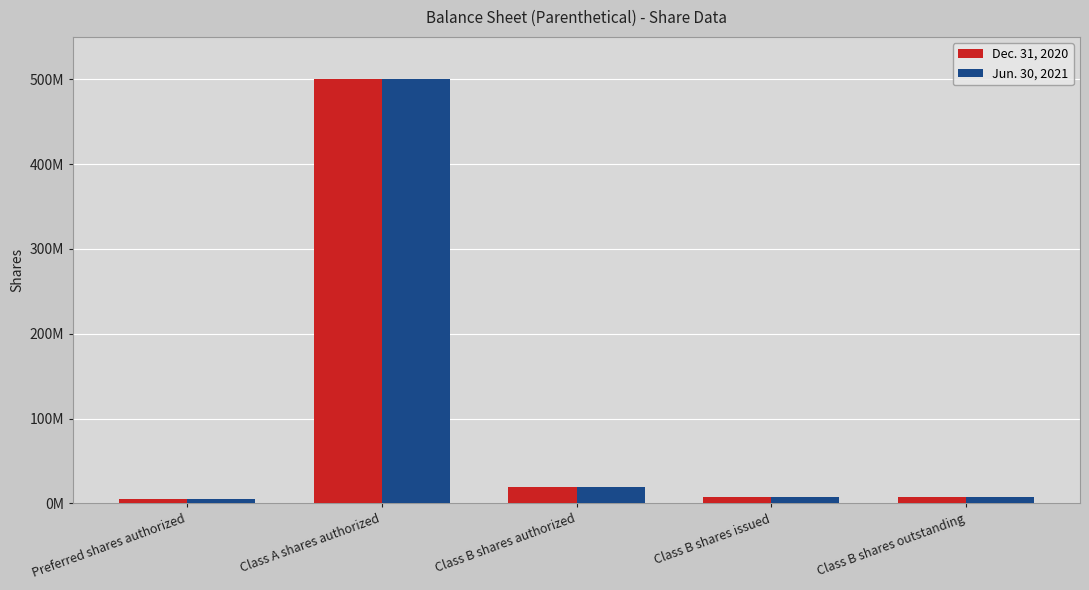

What is the highest value of the Dec. 31, 2020 series?

500000000